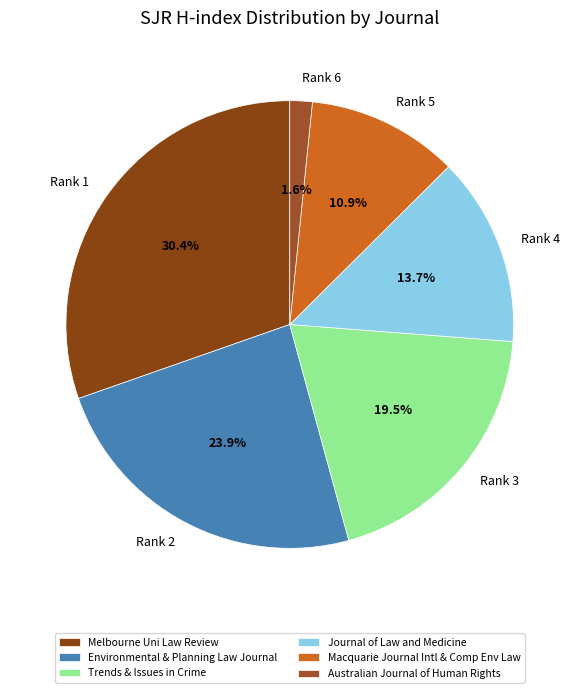

Which has a higher value, Rank 3 or Rank 6?

Rank 3